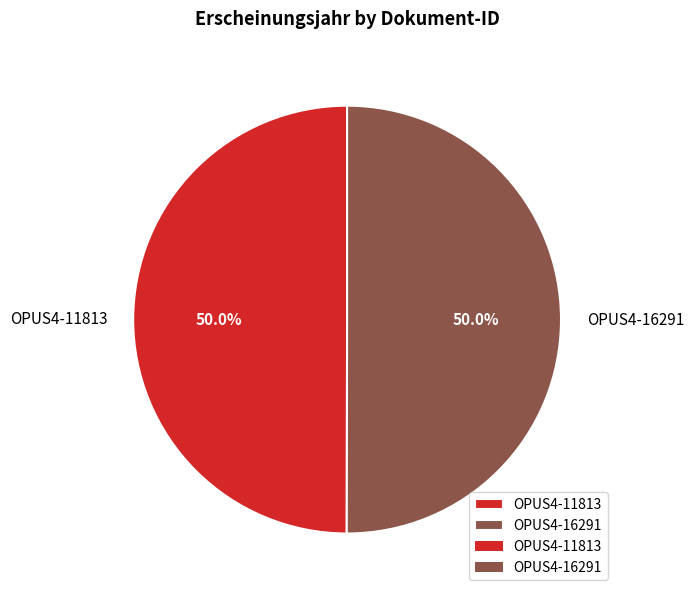

Do OPUS4-11813 and OPUS4-16291 together represent more than half of the pie?

Yes